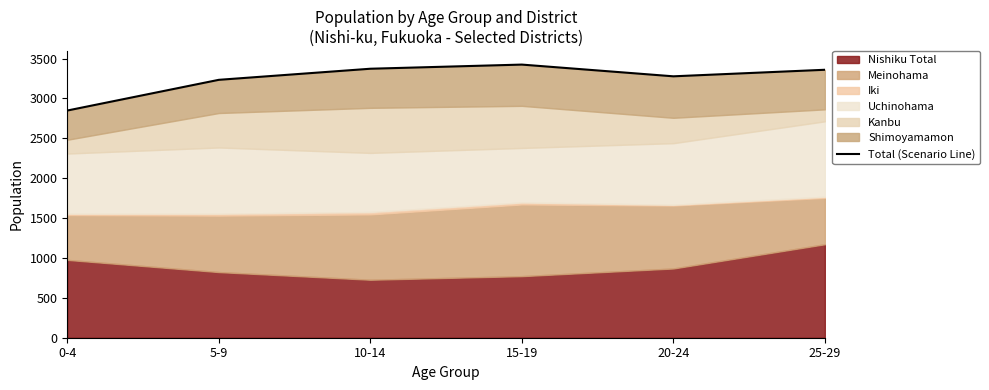

What is the difference between the maximum and second lowest values?

191